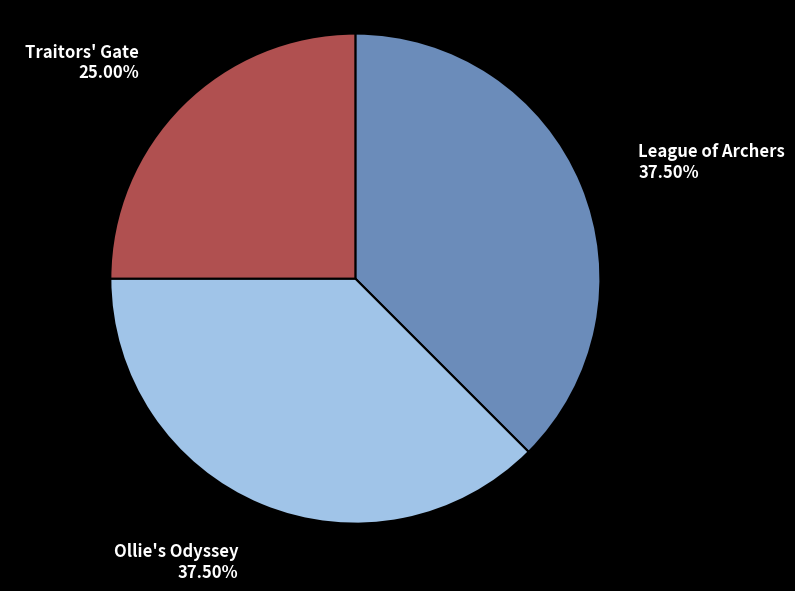

Approximately how many times larger is the value at Traitors' Gate compared to League of Archers?

0.7